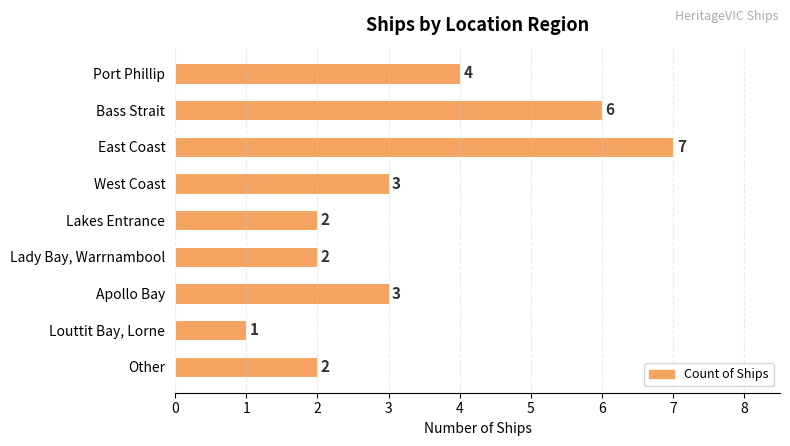

Reading bottom to top, extract all data points from this chart.

2	1	3	2	2	3	7	6	4